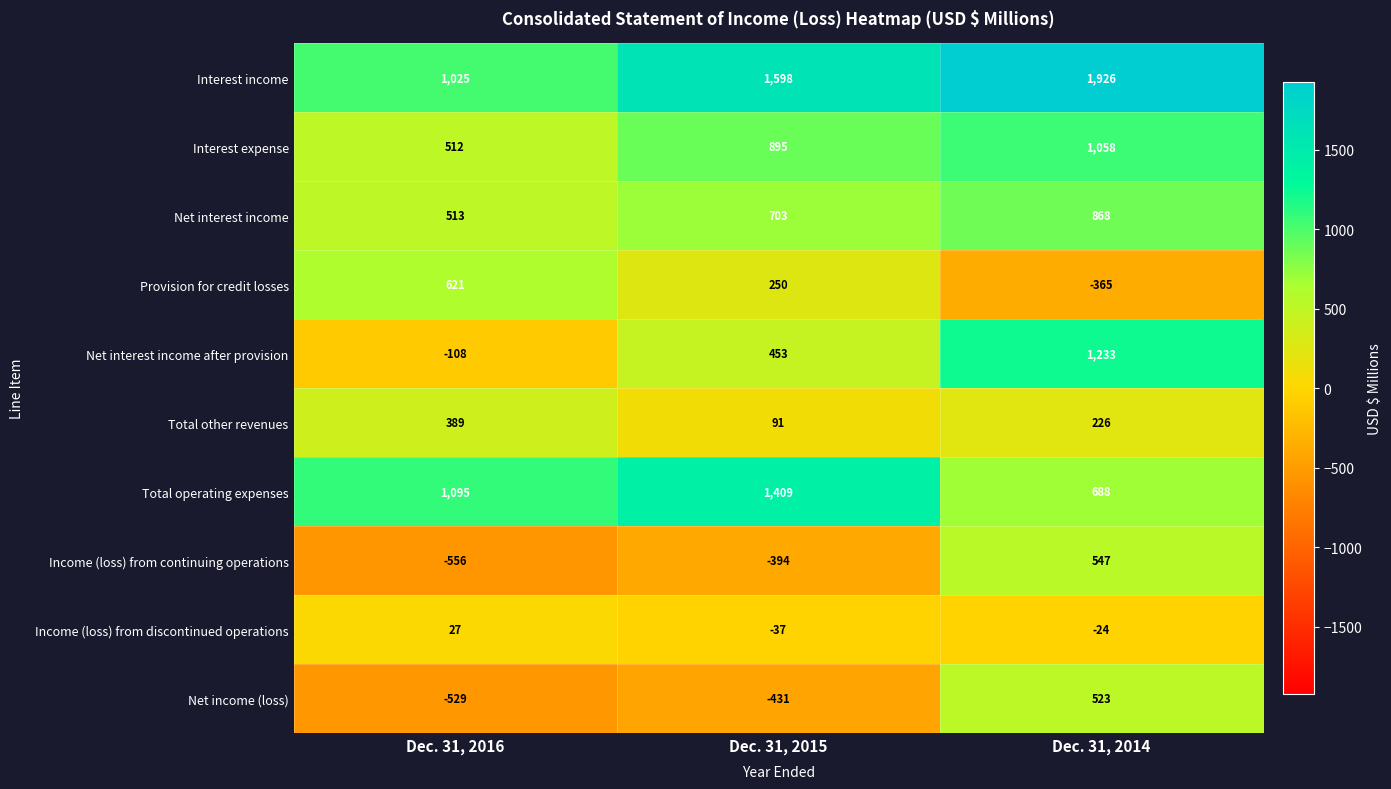

Reading right to left, list all the values displayed in this chart.

Interest income: Dec. 31, 2014=1926	Dec. 31, 2015=1598	Dec. 31, 2016=1025
Interest expense: Dec. 31, 2014=1058	Dec. 31, 2015=895	Dec. 31, 2016=512
Net interest income: Dec. 31, 2014=868	Dec. 31, 2015=703	Dec. 31, 2016=513
Provision for credit losses: Dec. 31, 2014=-365	Dec. 31, 2015=250	Dec. 31, 2016=621
Net interest income after provision: Dec. 31, 2014=1233	Dec. 31, 2015=453	Dec. 31, 2016=-108
Total other revenues: Dec. 31, 2014=226	Dec. 31, 2015=91	Dec. 31, 2016=389
Total operating expenses: Dec. 31, 2014=688	Dec. 31, 2015=1409	Dec. 31, 2016=1095
Income (loss) from continuing operations: Dec. 31, 2014=547	Dec. 31, 2015=-394	Dec. 31, 2016=-556
Income (loss) from discontinued operations: Dec. 31, 2014=-24	Dec. 31, 2015=-37	Dec. 31, 2016=27
Net income (loss): Dec. 31, 2014=523	Dec. 31, 2015=-431	Dec. 31, 2016=-529